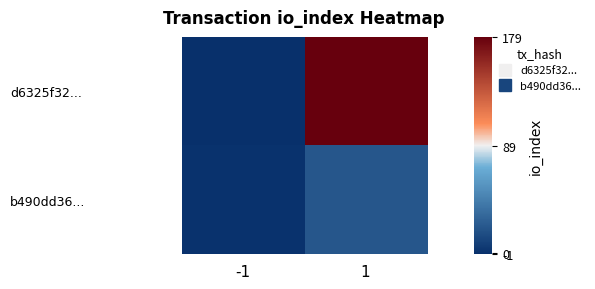

Which category has the highest value across all series?

1